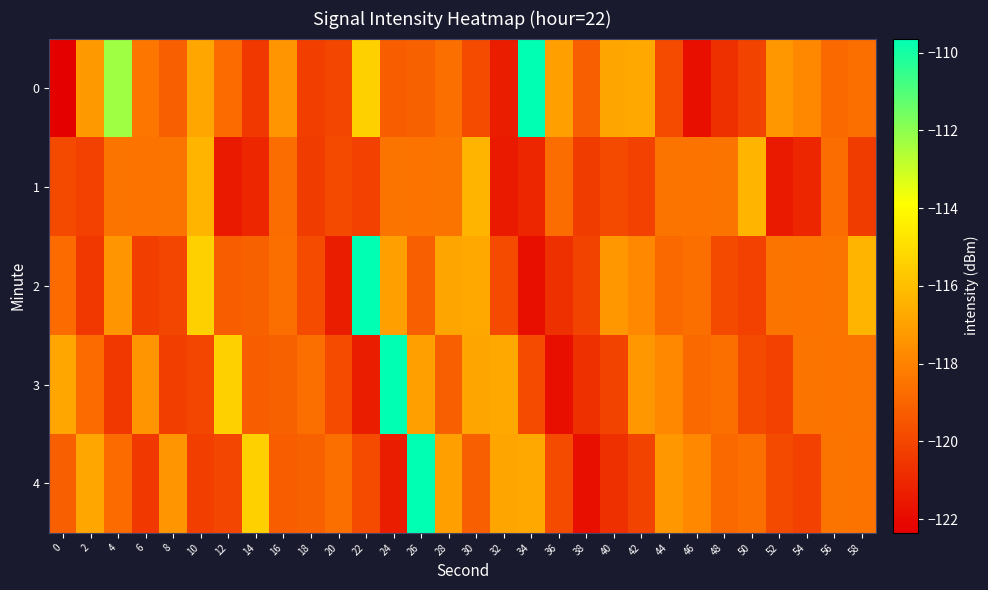

What is the greatest value displayed?

-109.6